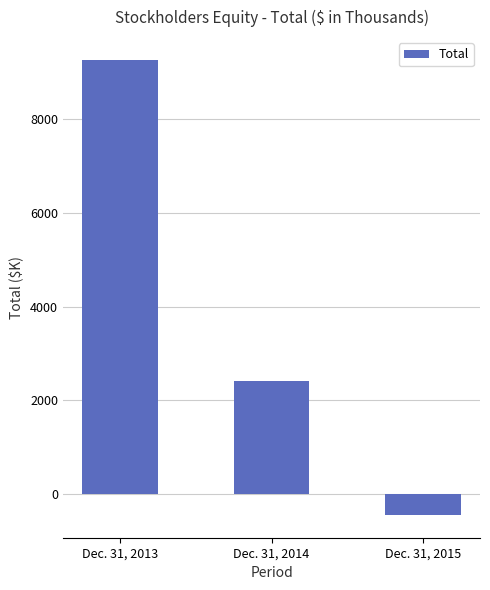

What value does the data have at Dec. 31, 2013, to the nearest 50?

9300